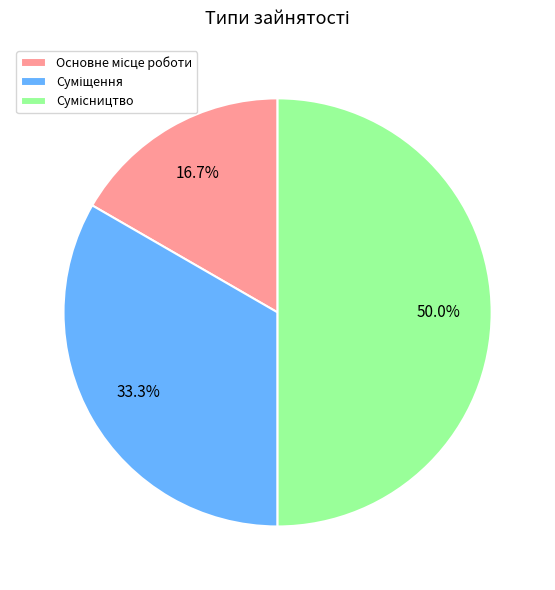

True or false: Основне місце роботи accounts for 23% of the total.

False